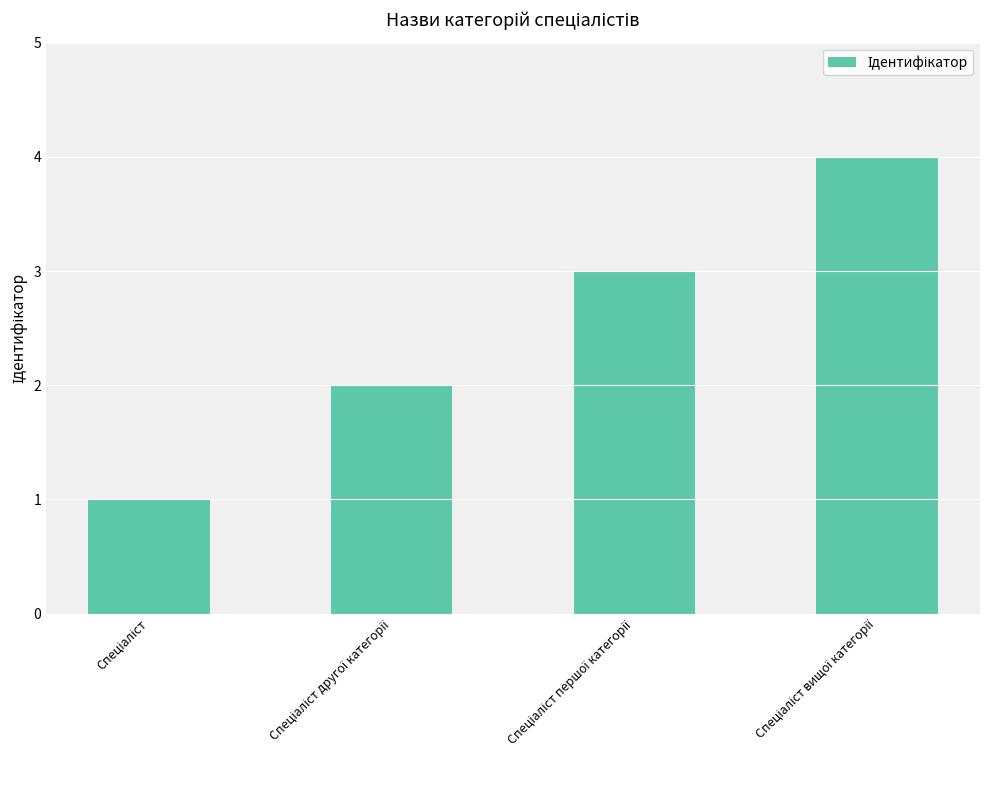

How many series are shown in this chart?

1